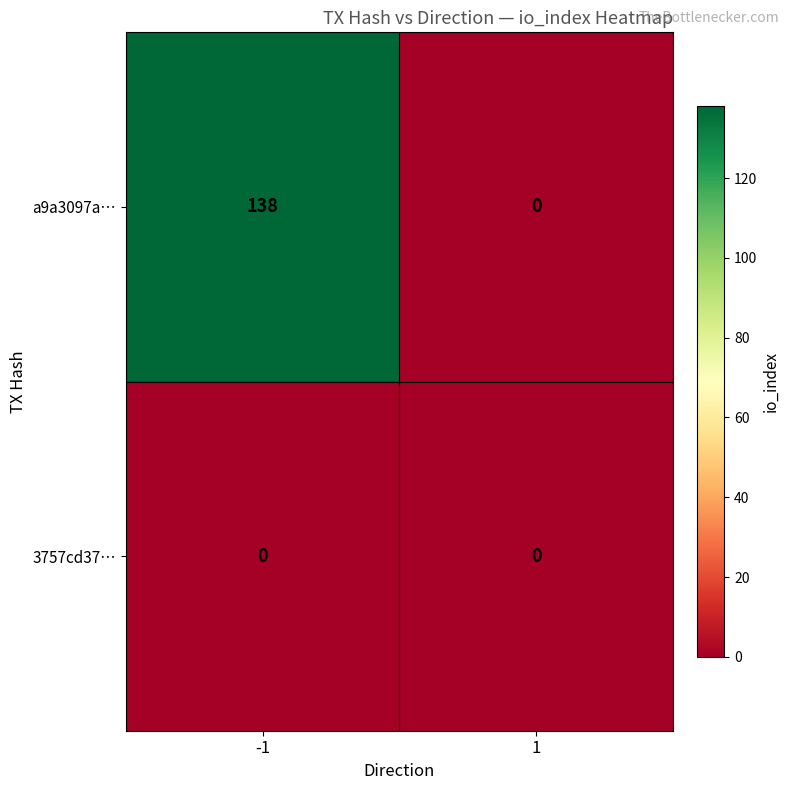

Read the a9a3097a… value at -1.

138